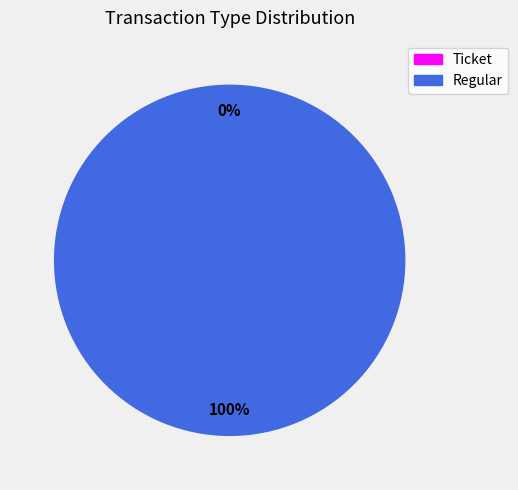

Rank the categories by value from lowest to highest.

Ticket, Regular